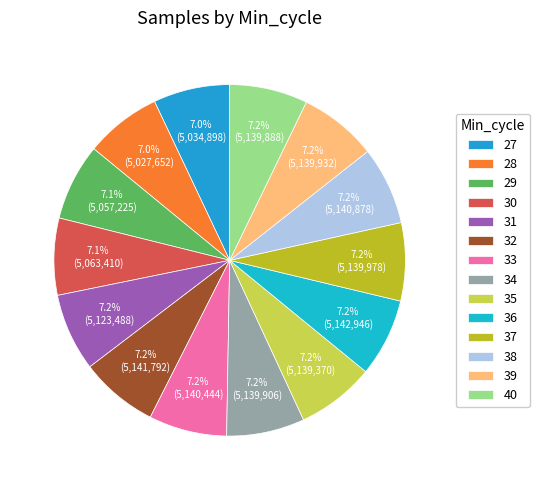

How many slices are in this pie chart?

14